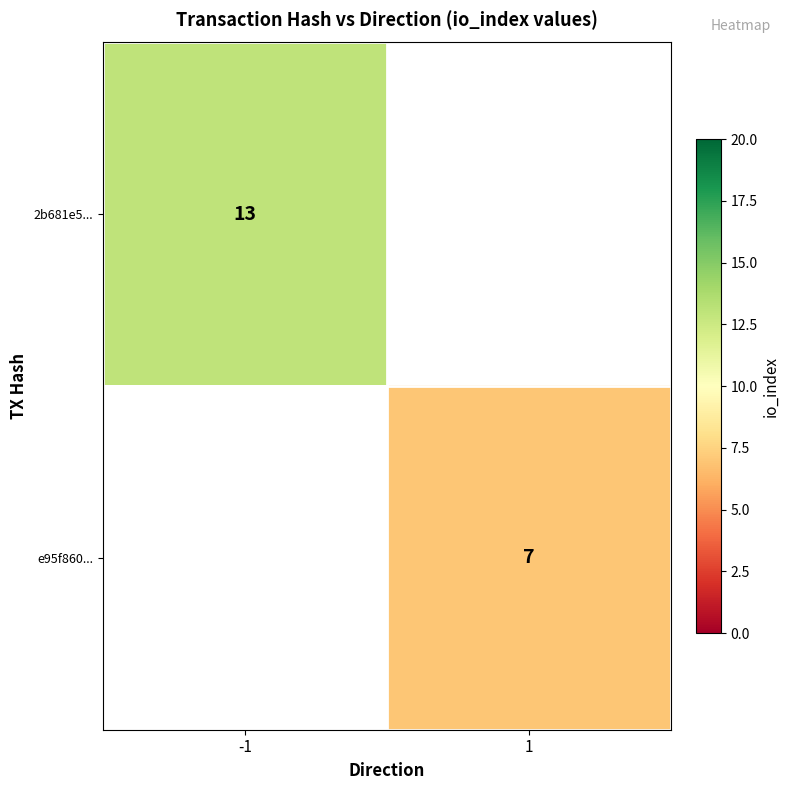

At how many categories does at least one series exceed 12?

1